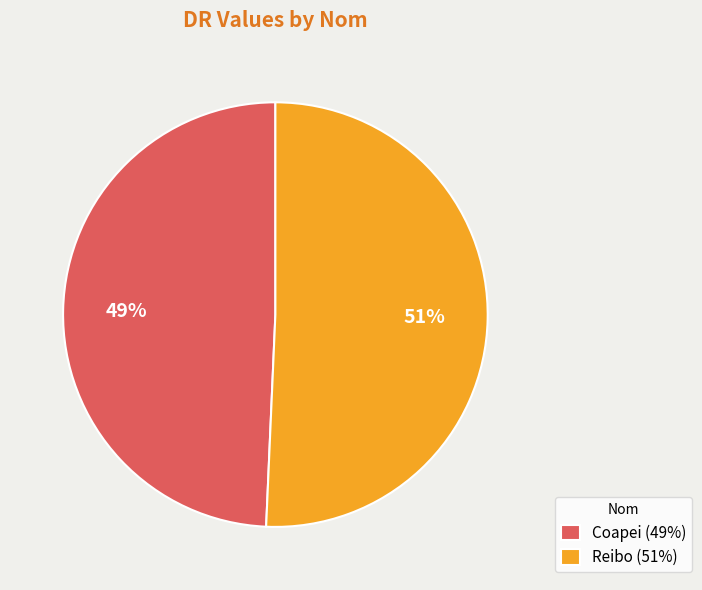

To the nearest percent, what is the combined percentage of Coapei (49%) and Reibo (51%)?

100%